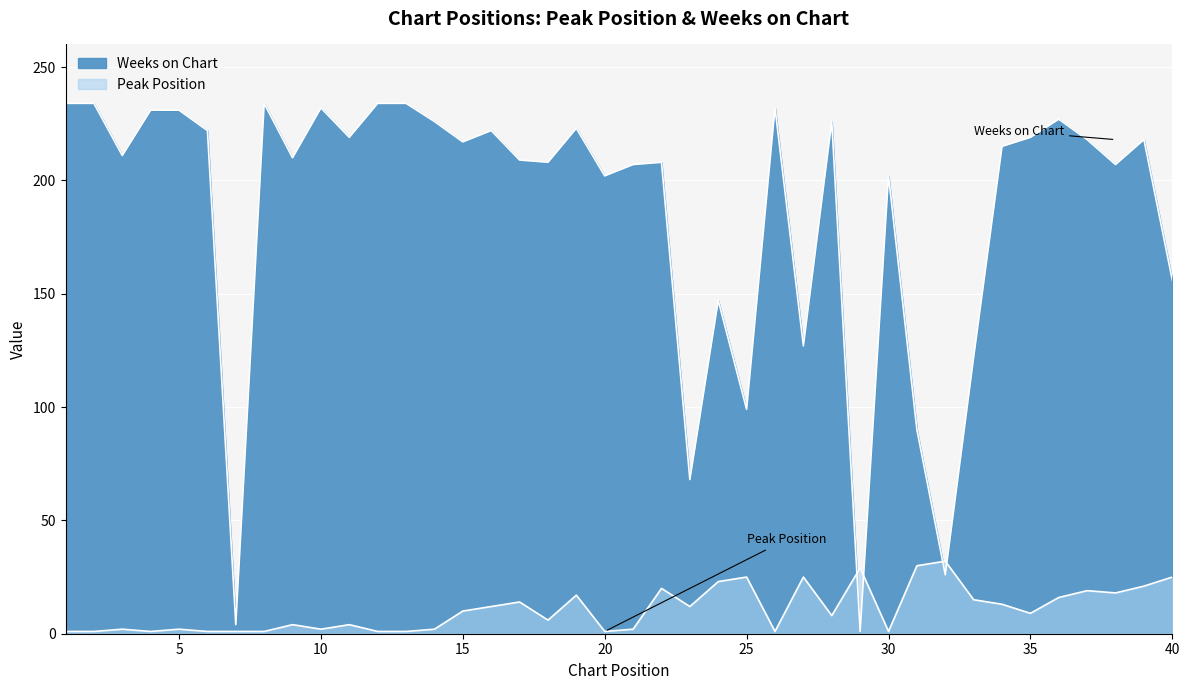

What is the total value across all series at 38?

225